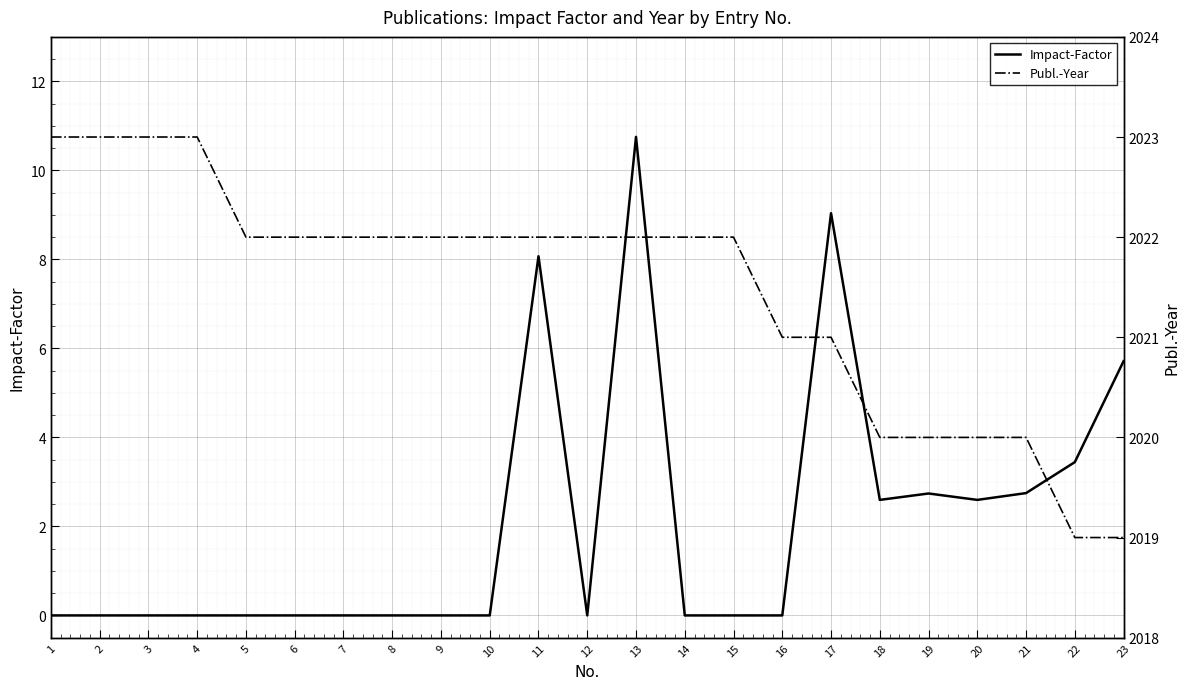

At which category is the sum across all series the highest?

13